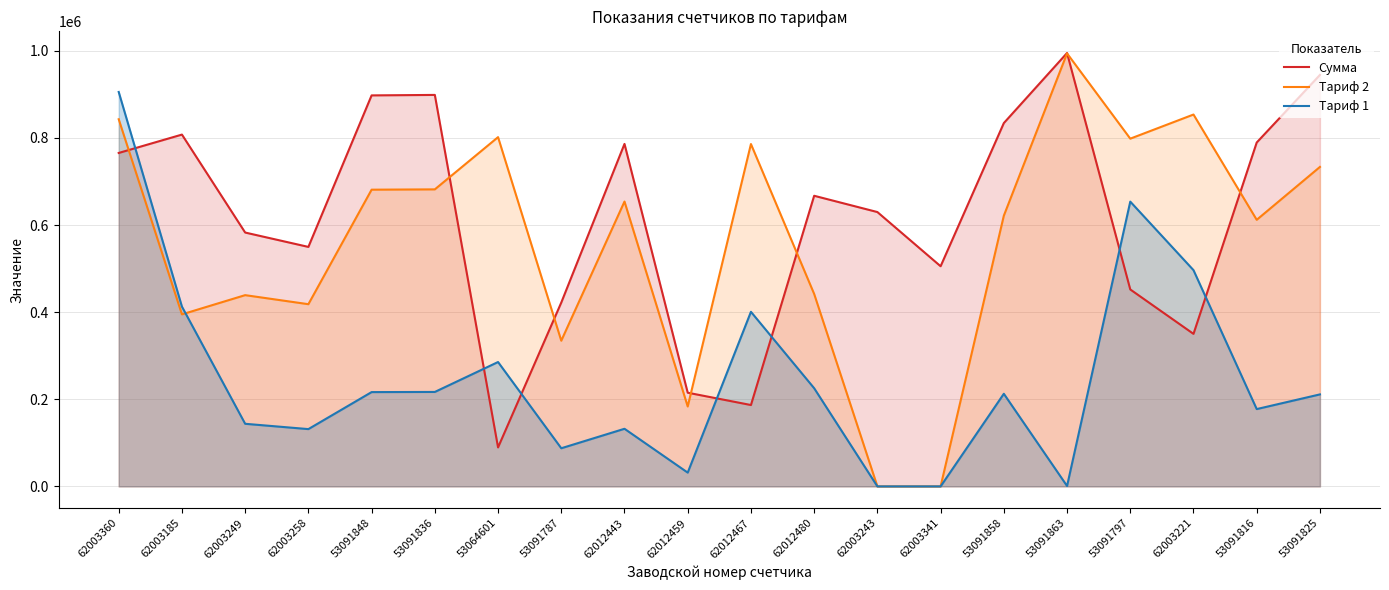

After their last crossing, which series has the higher values: Тариф 1 or Сумма?

Сумма